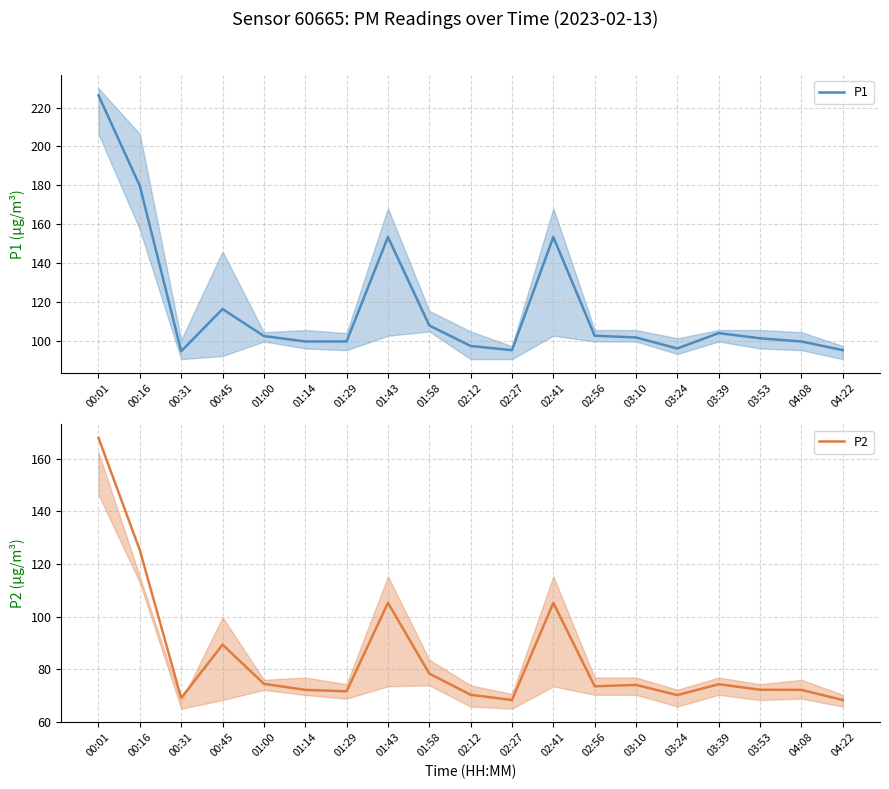

What is the difference between the highest and lowest values at 01:43?

48.1